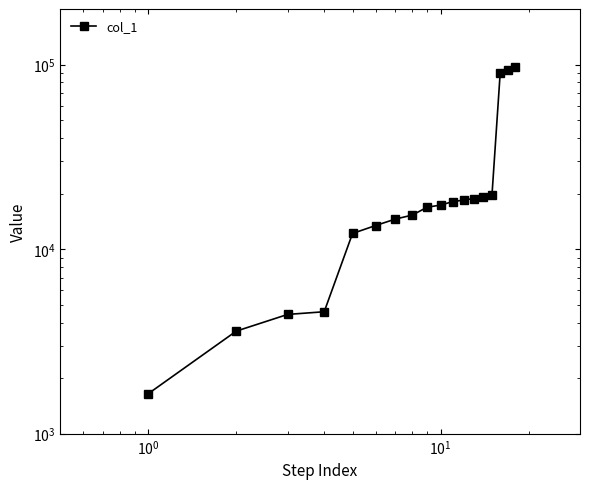

How many lines are shown in the chart?

1